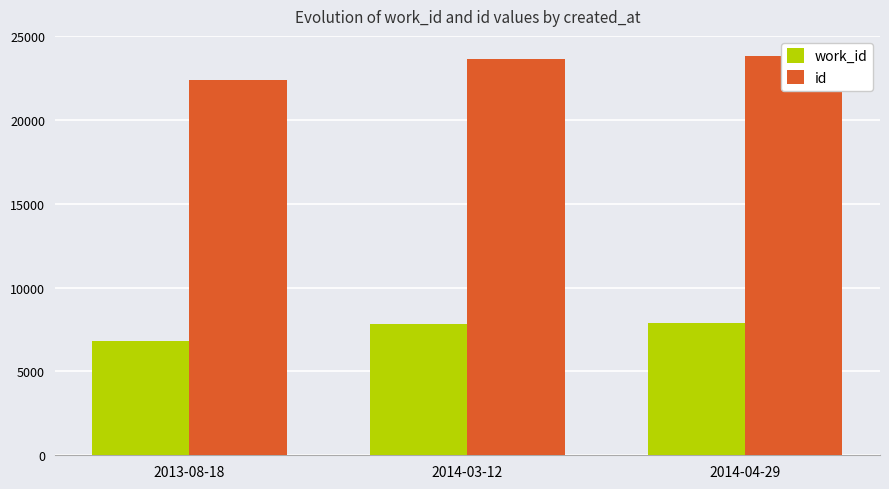

Which series has the widest spread of values?

id